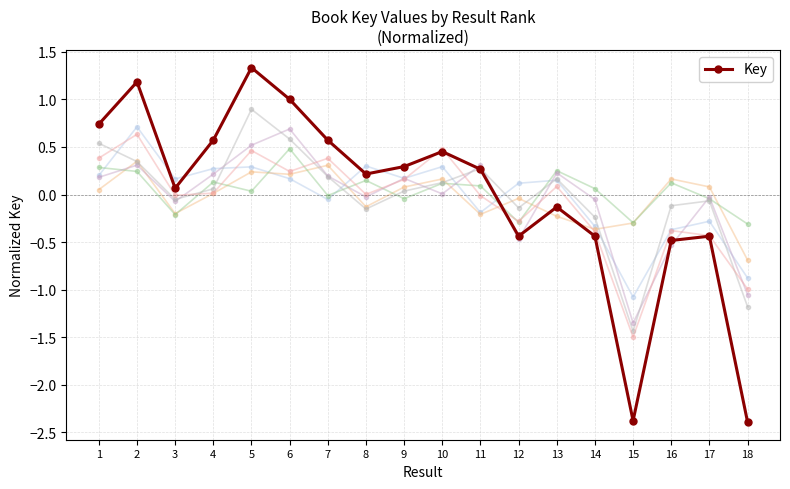

Reading left to right, extract all data points from this chart.

1=0.7	2=1.2	3=0.1	4=0.6	5=1.3	6=1.0	7=0.6	8=0.2	9=0.3	10=0.5	11=0.3	12=-0.4	13=-0.1	14=-0.4	15=-2.4	16=-0.5	17=-0.4	18=-2.4